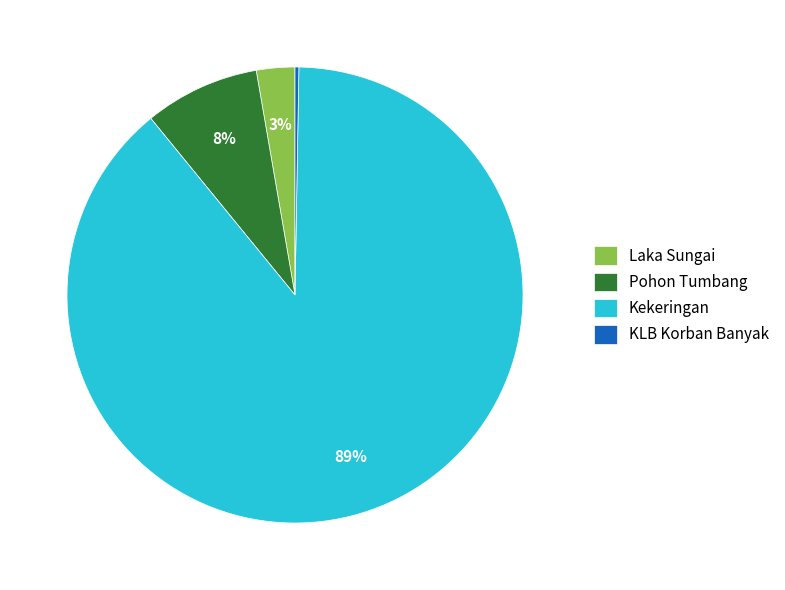

Do Pohon Tumbang and Laka Sungai together represent more than half of the pie?

No